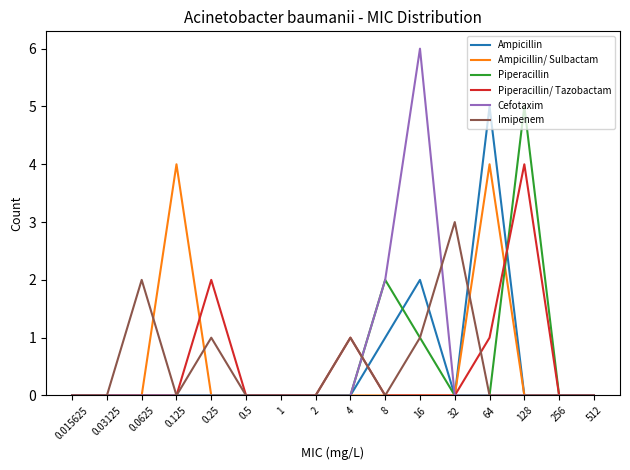

What are all the series names shown in the legend?

Ampicillin, Ampicillin/ Sulbactam, Piperacillin, Piperacillin/ Tazobactam, Cefotaxim, Imipenem